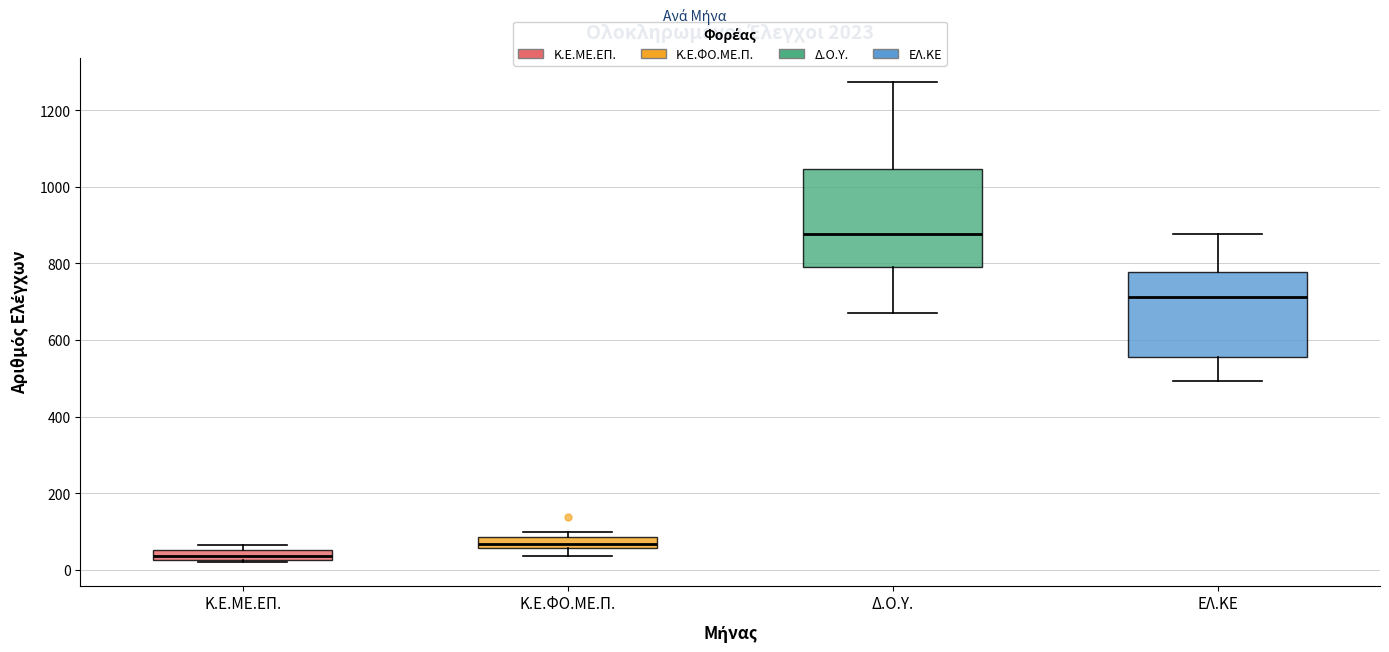

Which box's median line is the highest?

Δ.Ο.Υ.